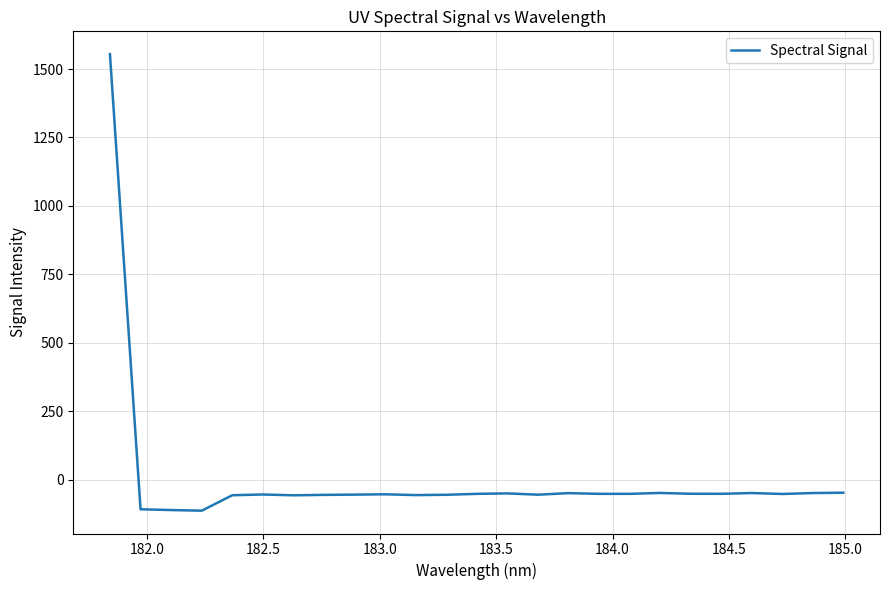

What is the minimum value shown in the chart?

-113.8